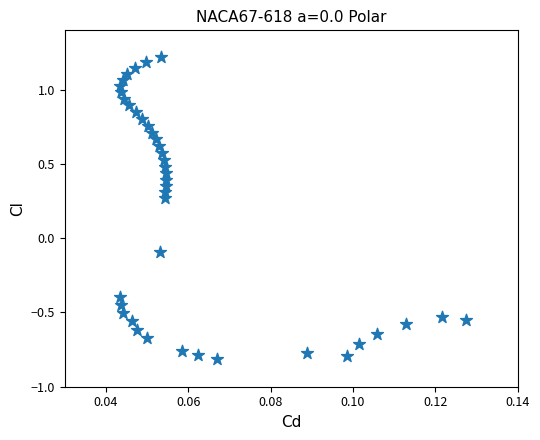

What is the range of Y values (max minus min)?

2.0